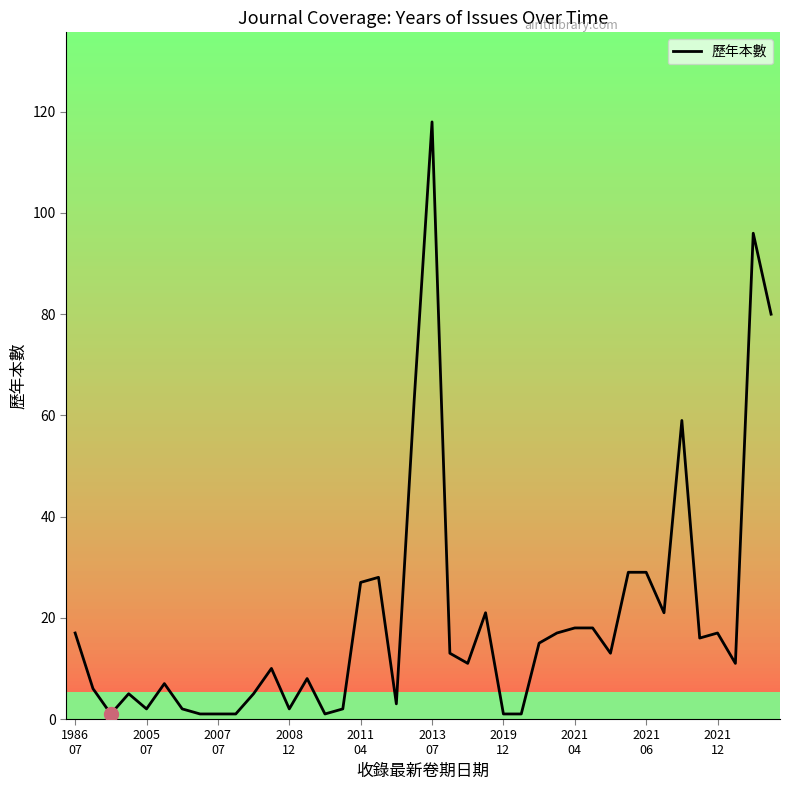

What is the difference between the maximum and minimum values?

117